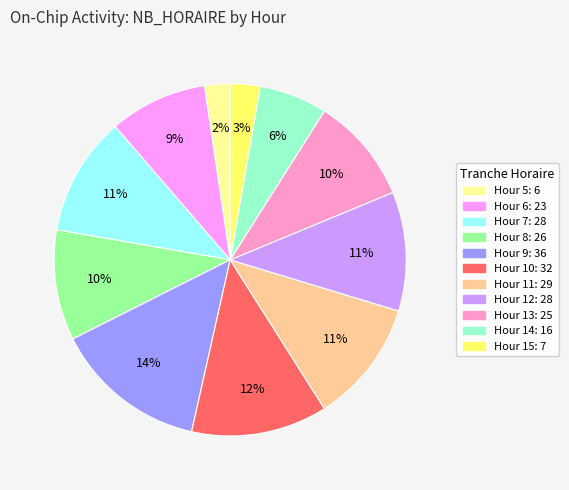

Is there a majority slice in this chart?

No